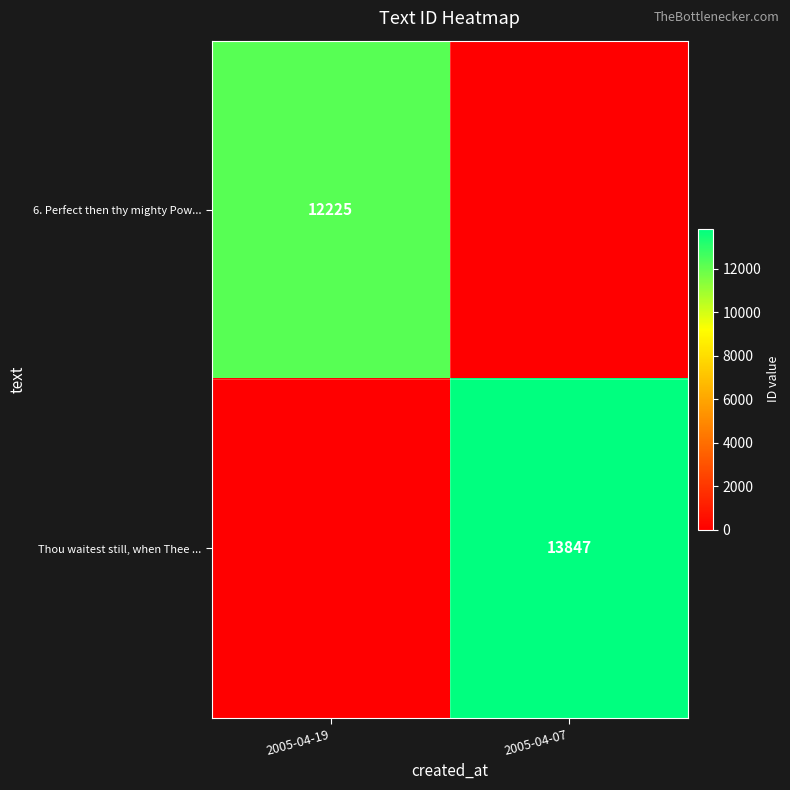

At which category is the sum across all series the highest?

2005-04-07